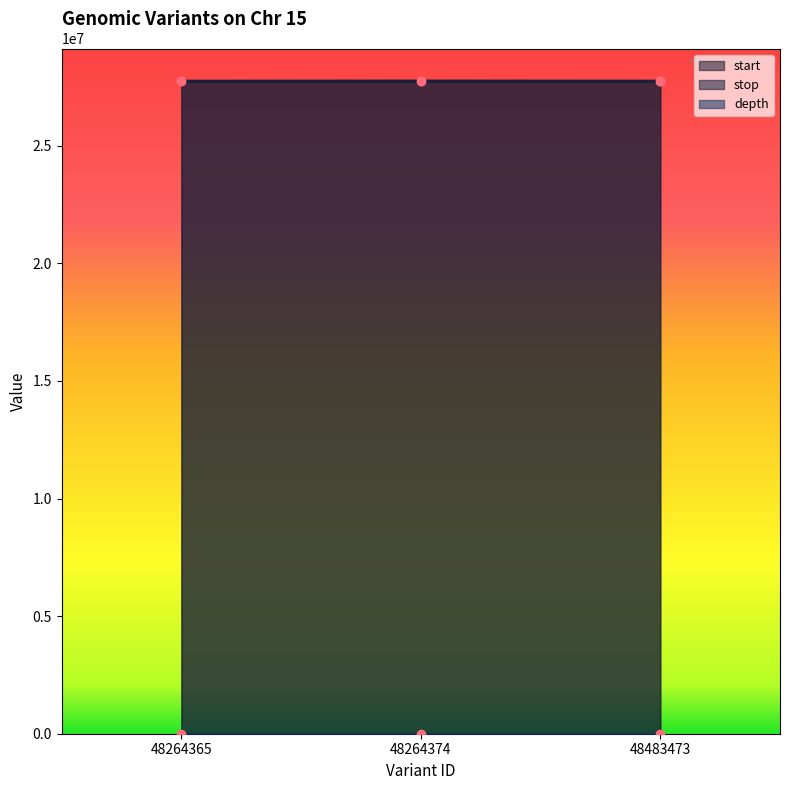

At which category does the chart reach its peak across all series?

48264374